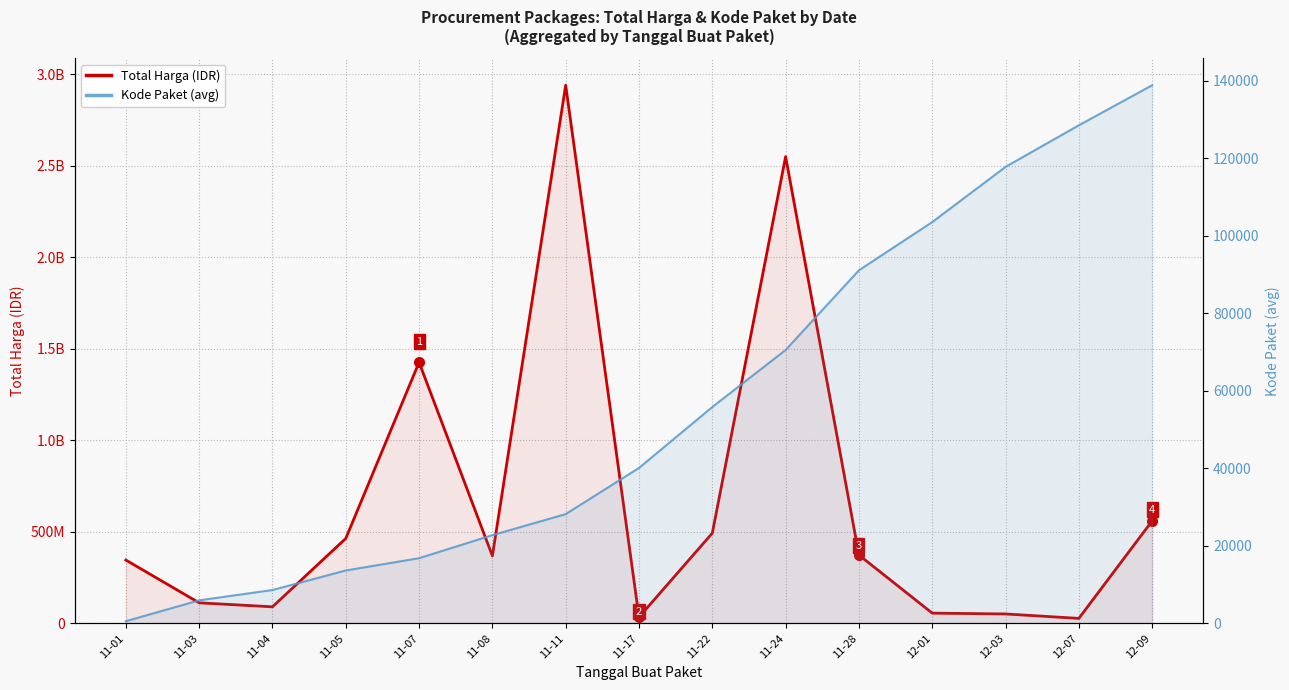

What is the sum of all Total Harga (IDR) values?

9891945285.0